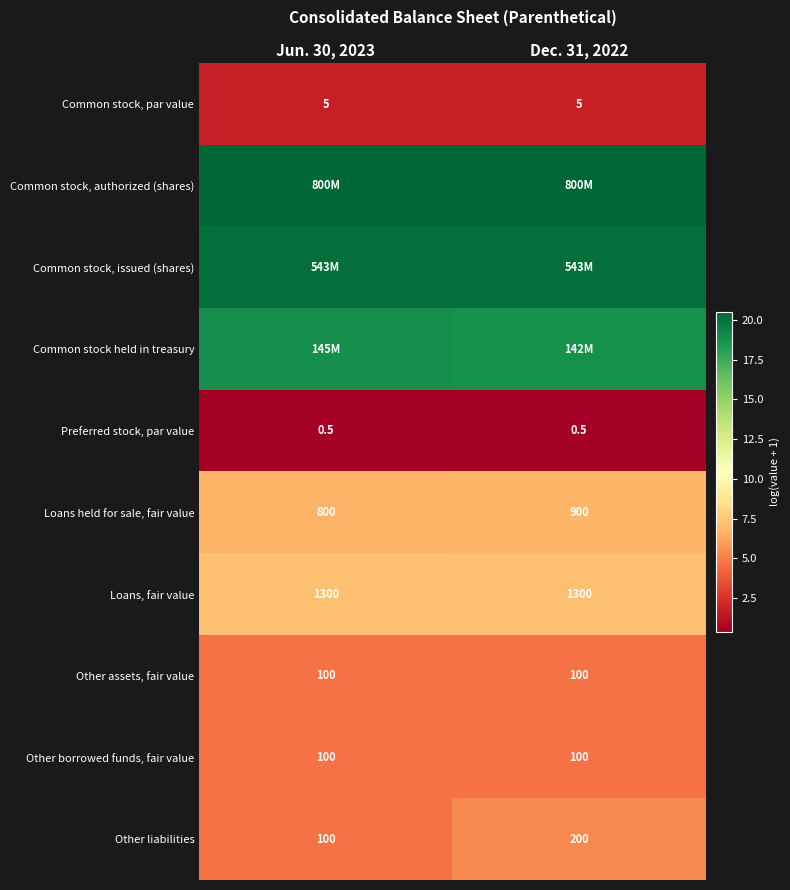

Which label corresponds to the smallest value in the chart?

Jun. 30, 2023